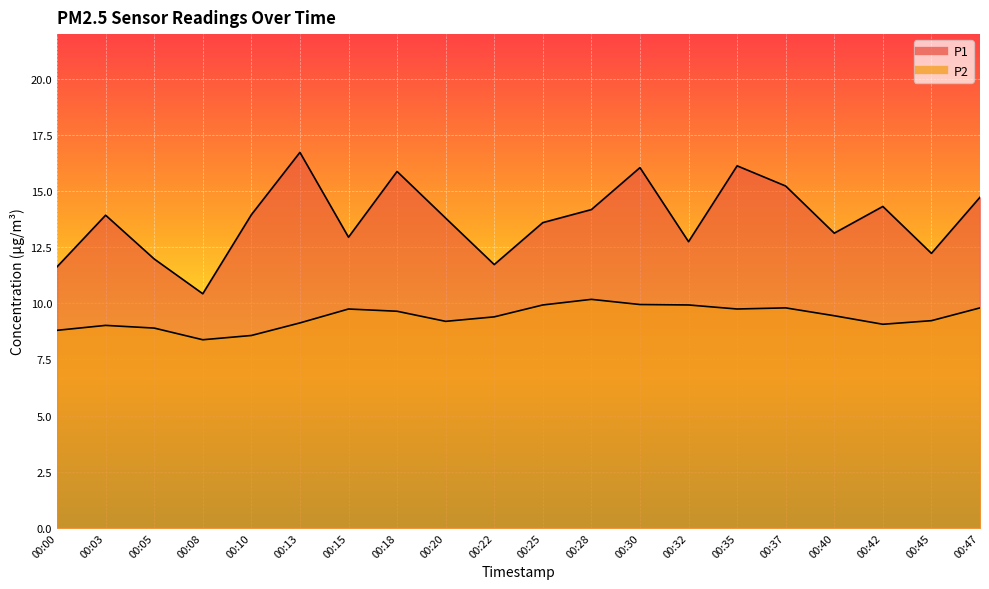

The P2 series shows 10.2 at 00:28. True or false?

True